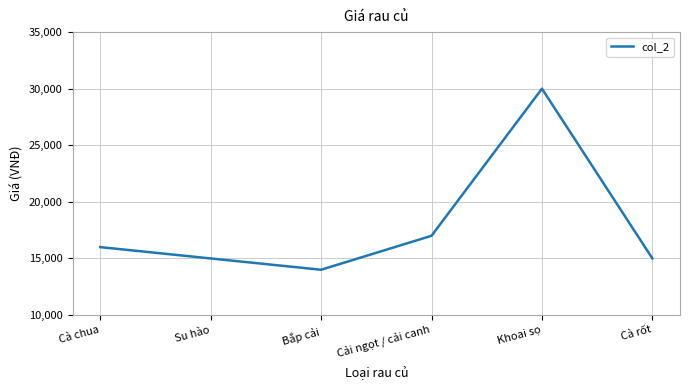

How many lines are shown in the chart?

1